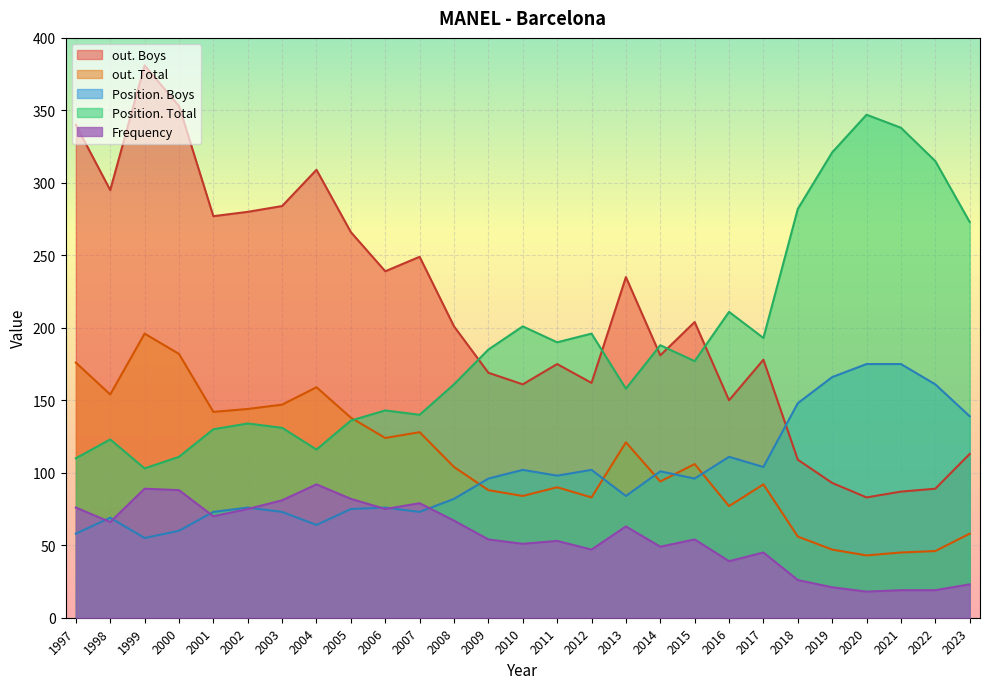

True or false: Position. Total has more than 0 points higher than both neighbors.

True